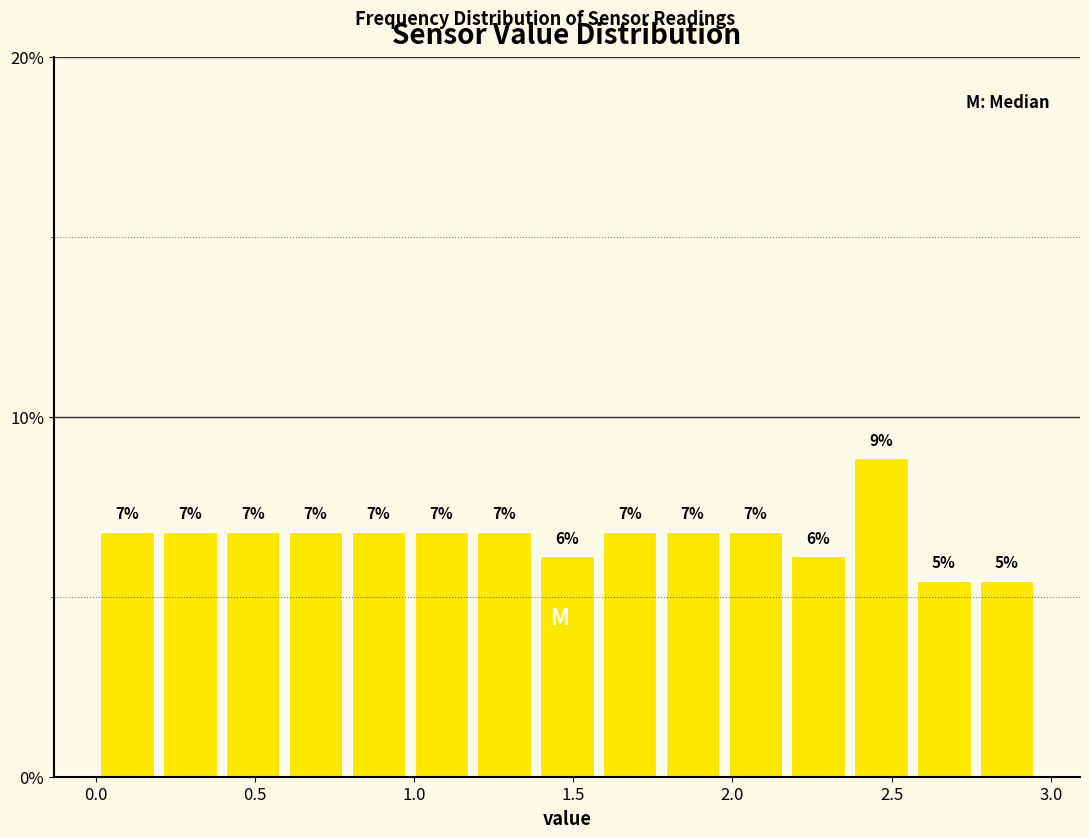

Read against the x-axis, roughly where is the centre of the tallest bar?

2.45